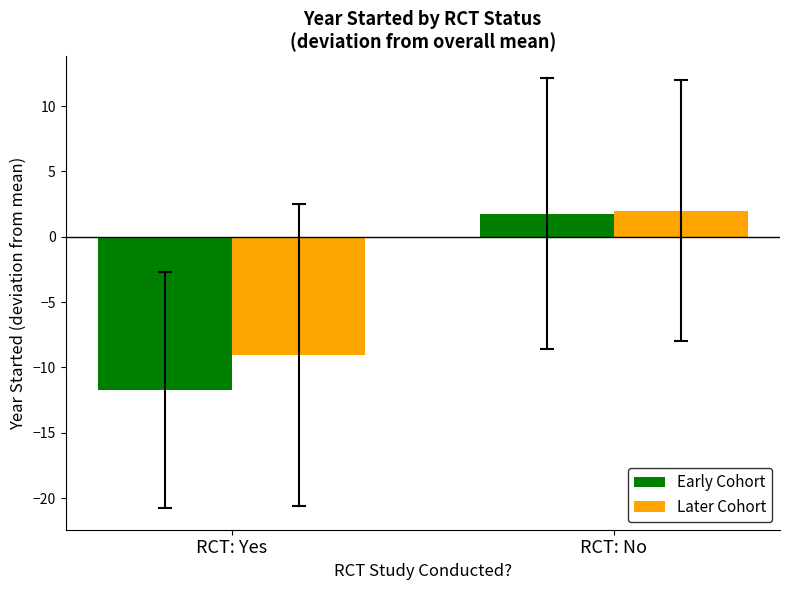

What is the total value across all series at RCT: Yes?

-20.8